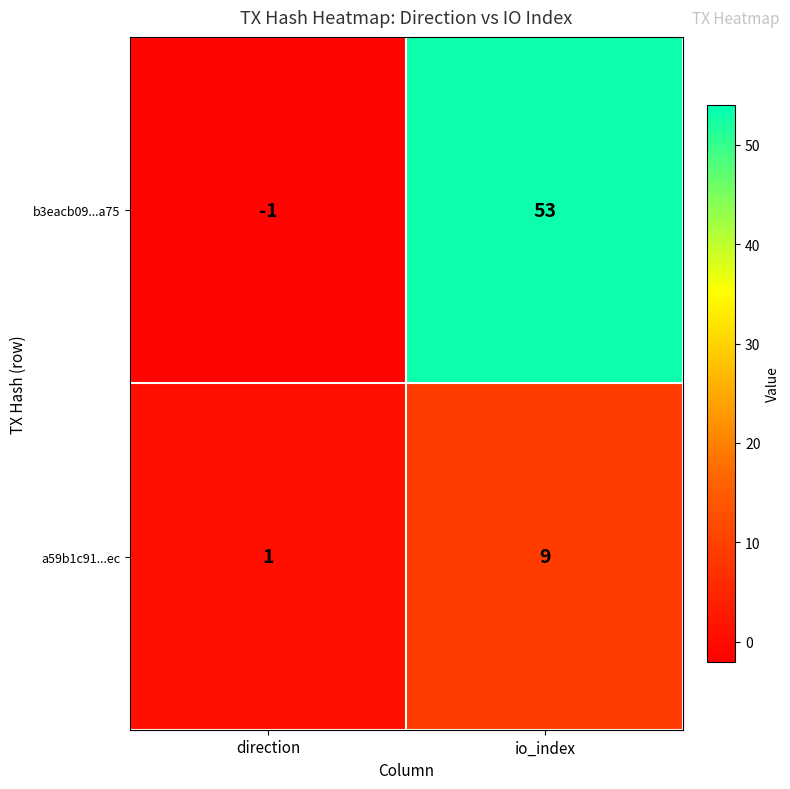

Which series has the largest total across all categories?

b3eacb09...a75